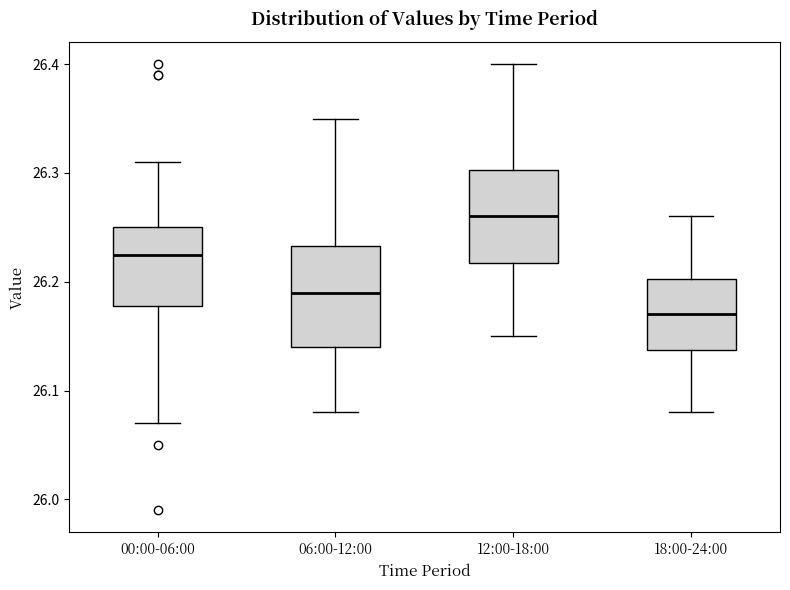

Which box's median line is the lowest?

18:00-24:00